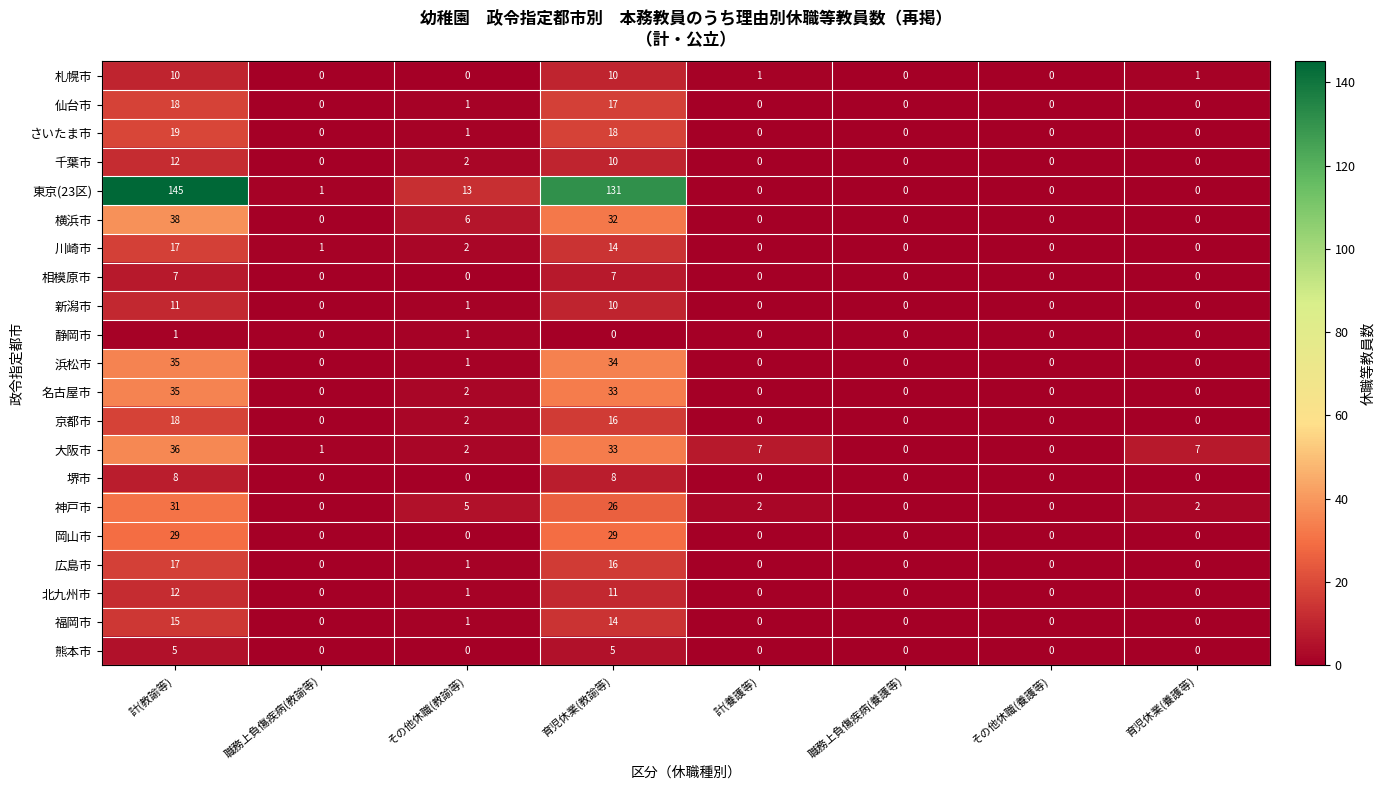

Count the number of data series in this chart.

21